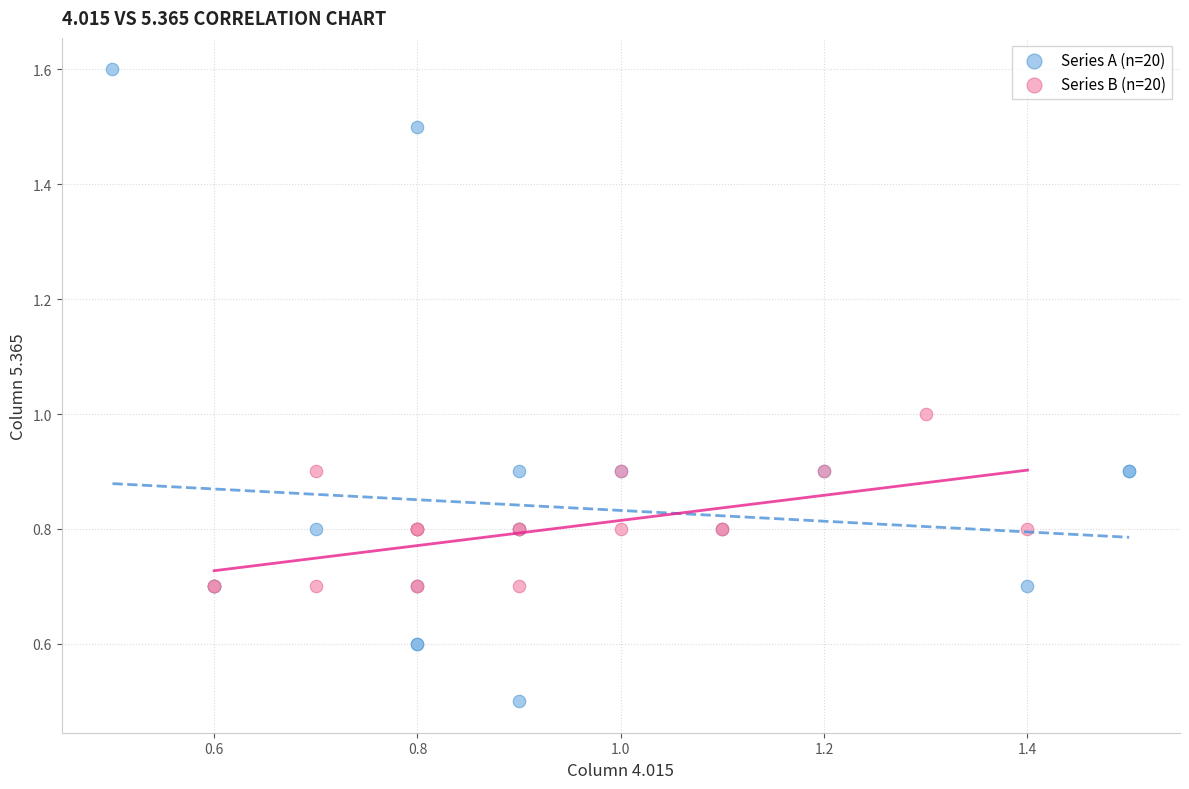

Which series contains the lowest Y value?

Series A (n=20)